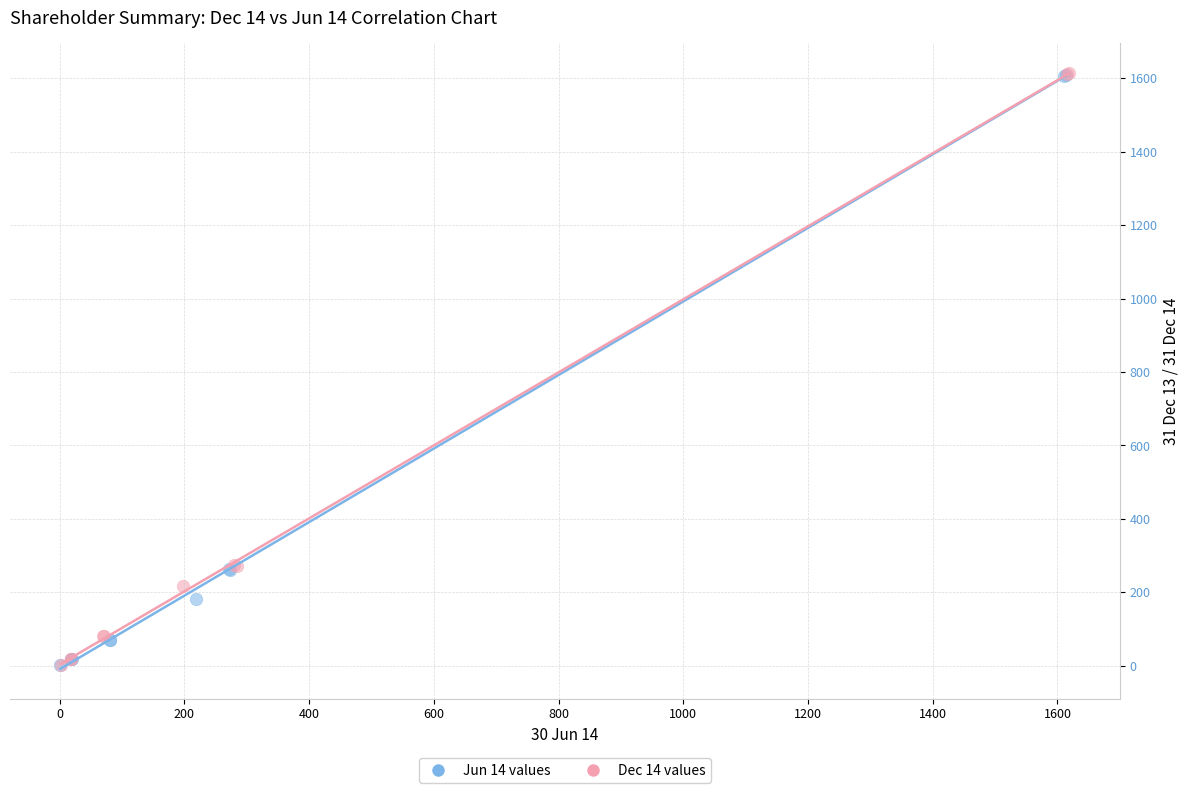

Which series has the widest spread of Y values?

Dec 14 values